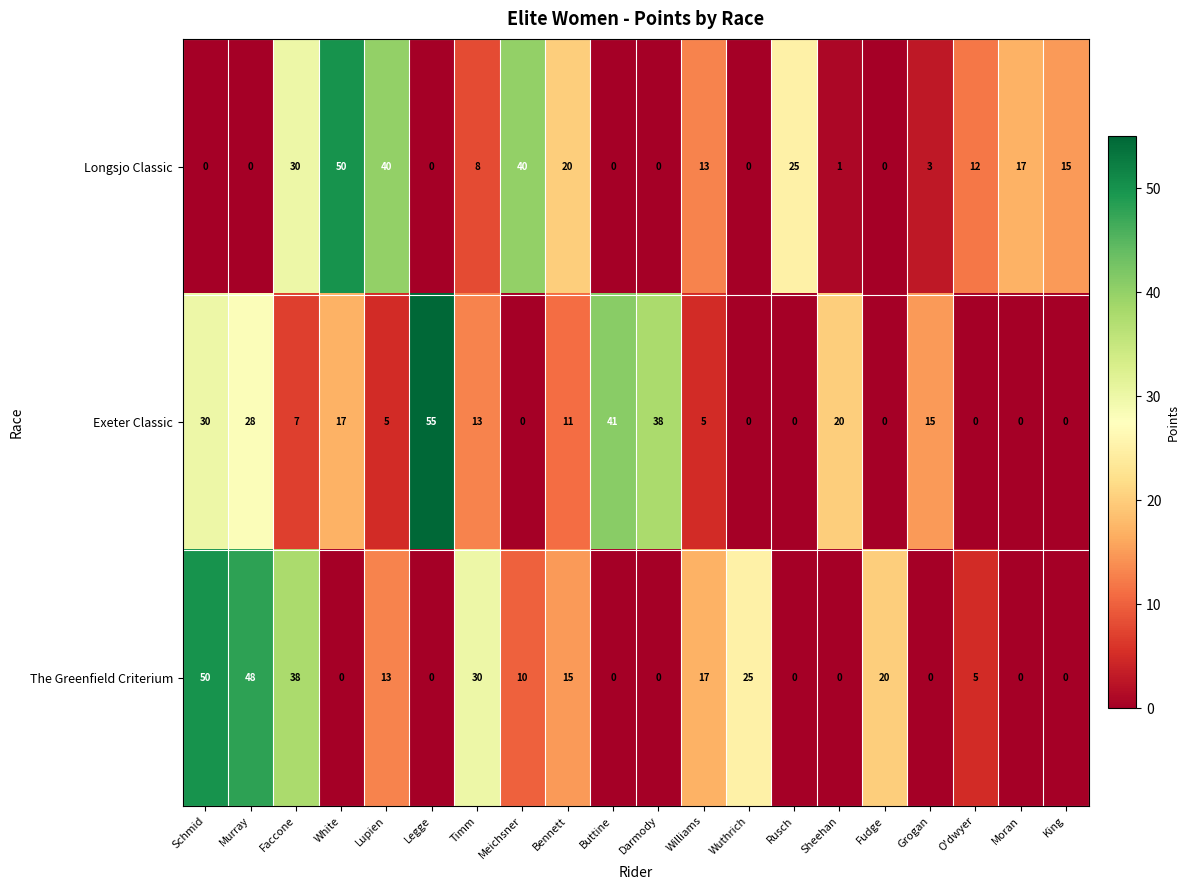

What is the sum of all Exeter Classic values?

285